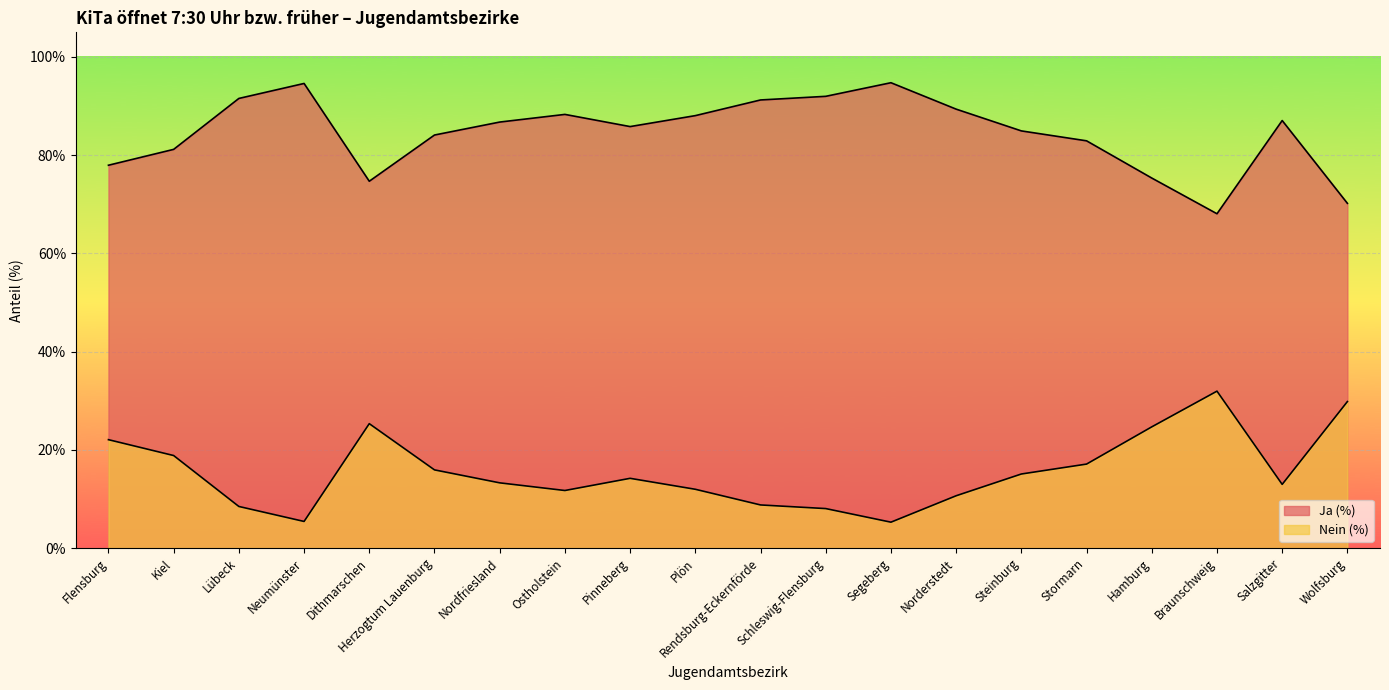

True or false: Nein (%) and Ja (%) cross at least once.

False